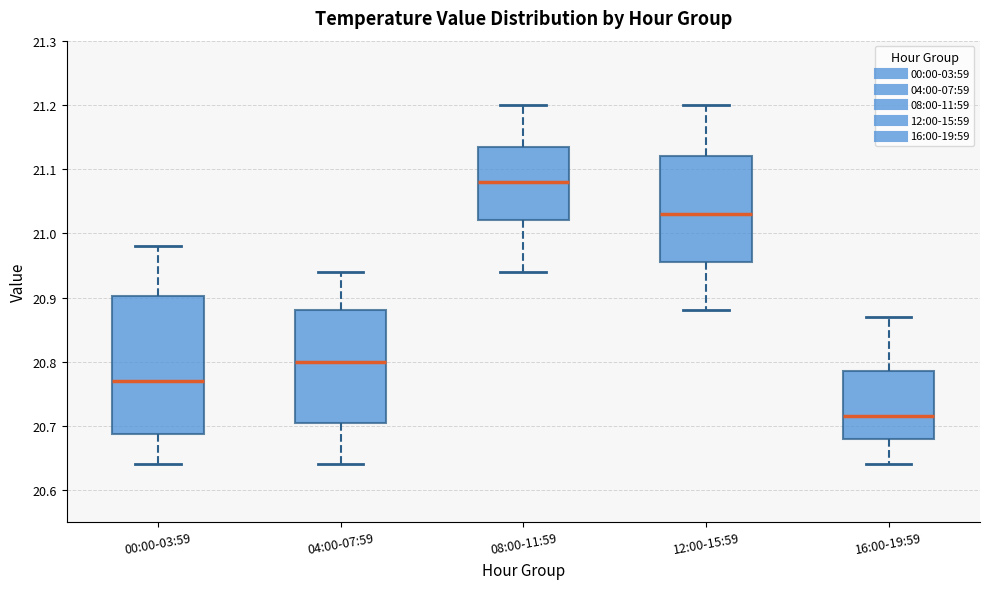

Where does the lower whisker of the box for 04:00-07:59 end on the y-axis? The values are not printed on the chart, so give them approximately, as read against the axis.

20.64